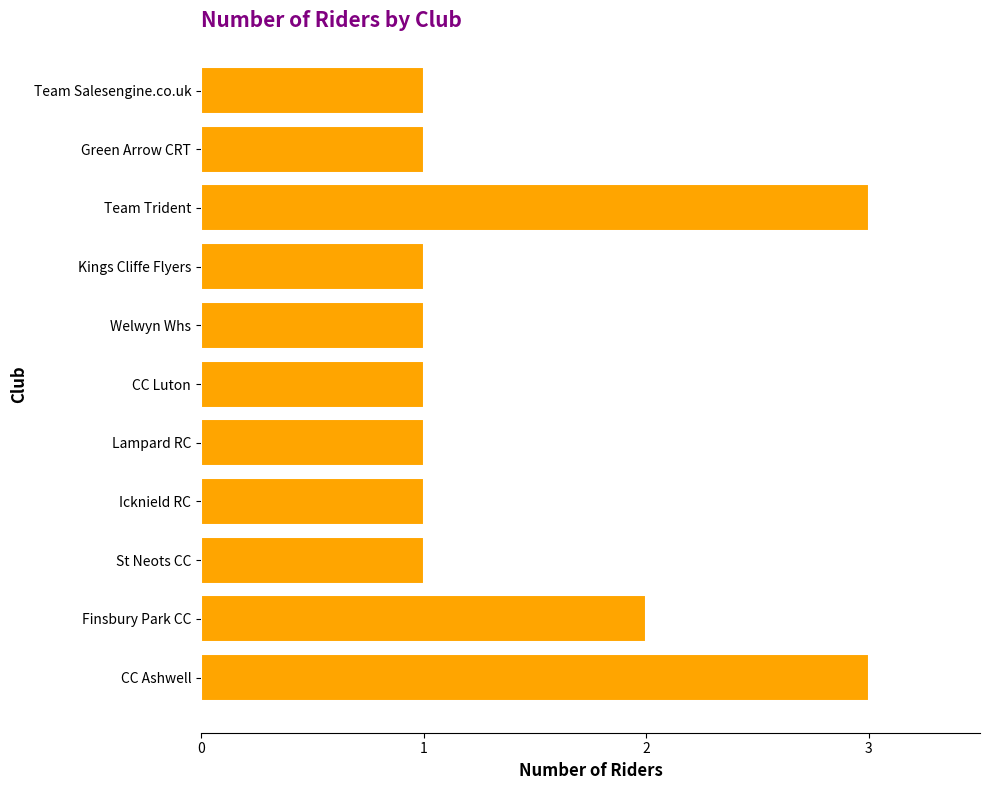

What is the sum of all values?

16